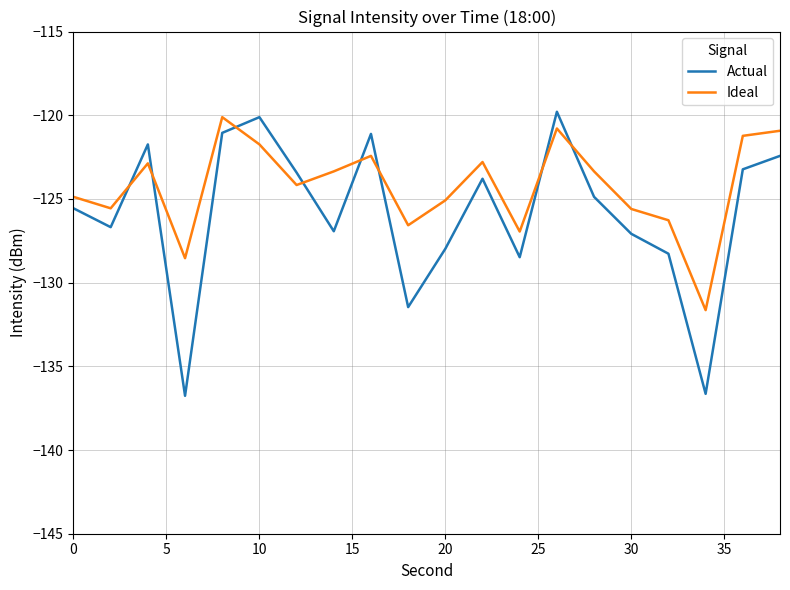

Which series has the largest total across all categories?

Ideal